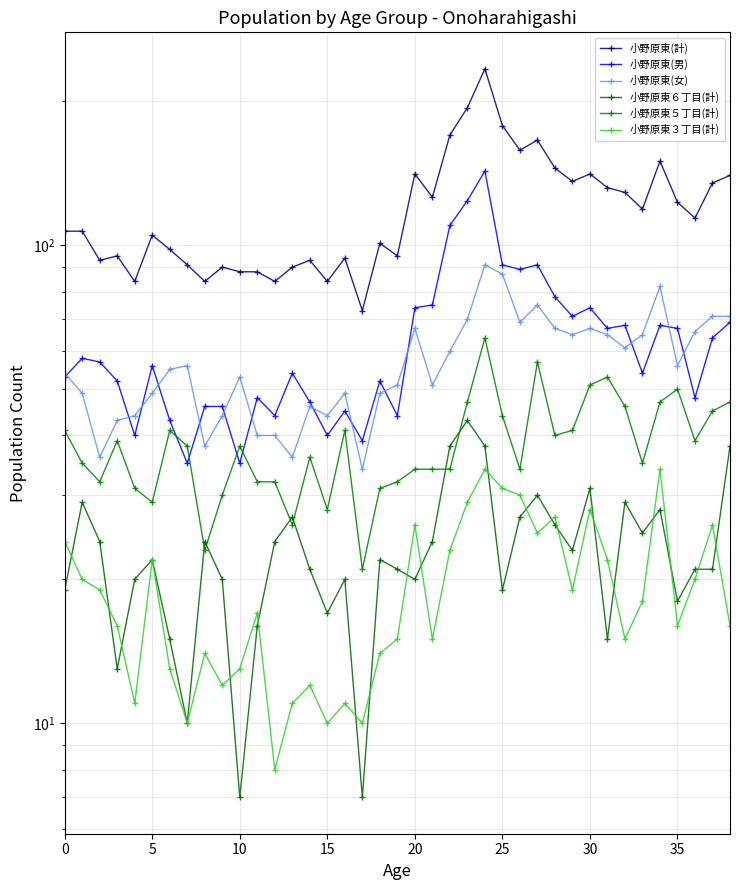

How many interior local peaks does the 小野原東(女) series have?

9